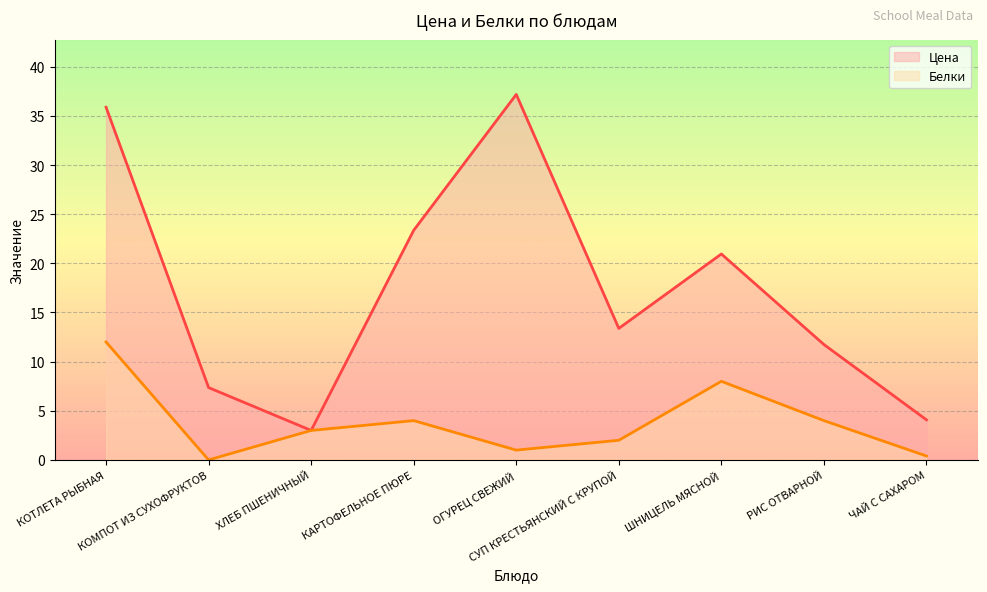

Which series changed the most between ОГУРЕЦ СВЕЖИЙ and СУП КРЕСТЬЯНСКИЙ С КРУПОЙ?

Цена